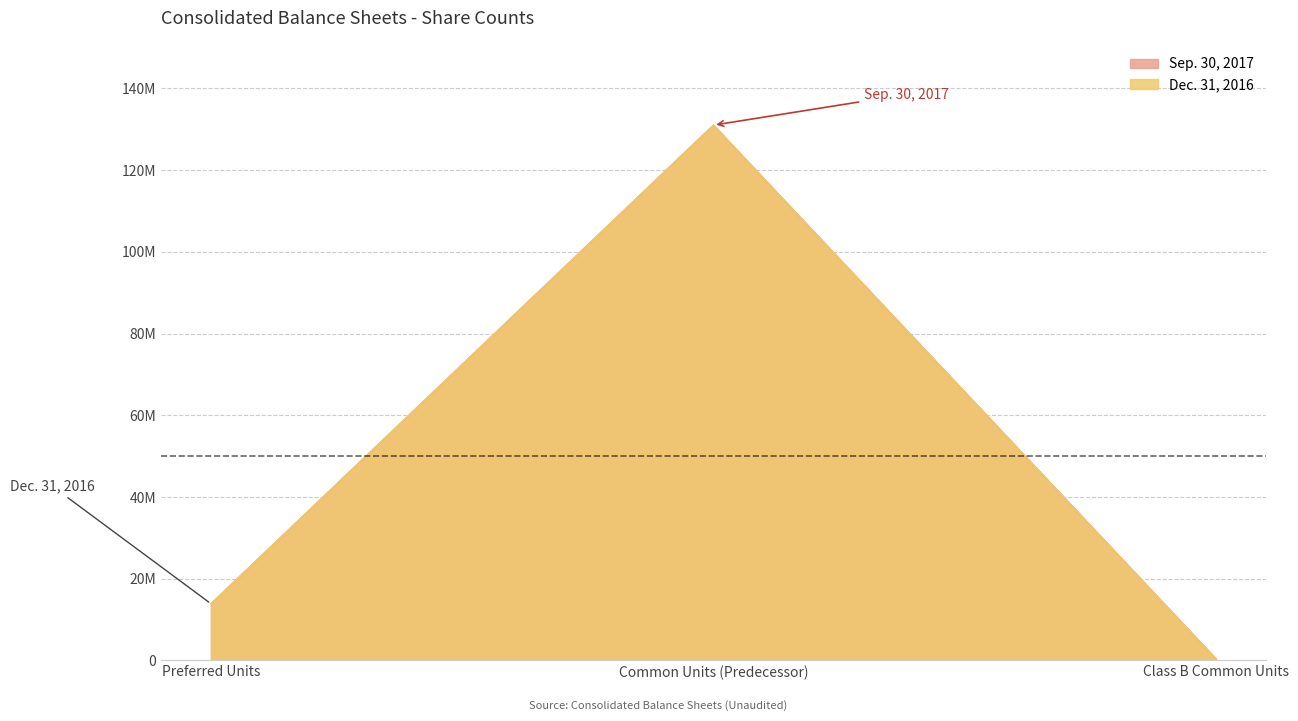

Which has a higher value, Preferred Units or Class B Common Units?

Preferred Units